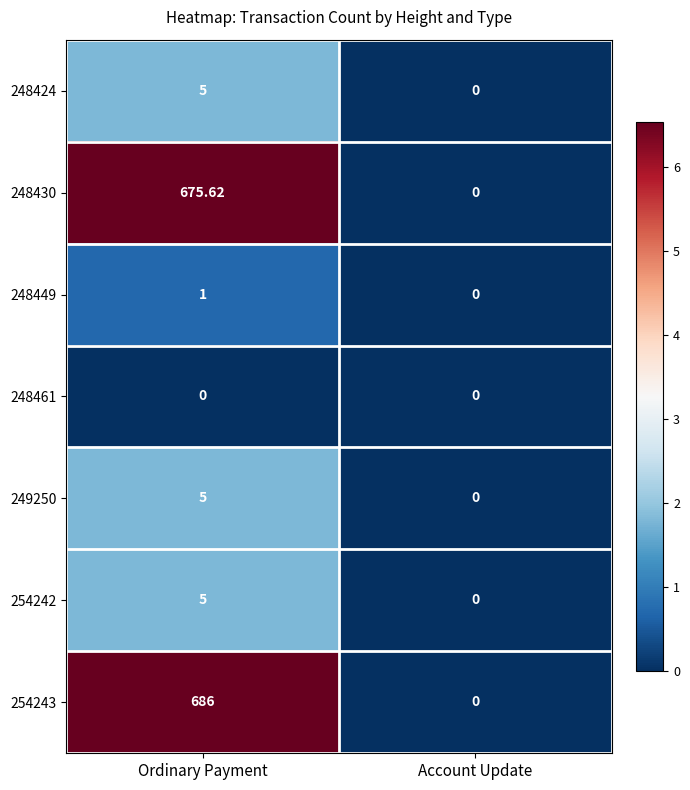

Where is 248430 nearest to the value 337?

Account Update